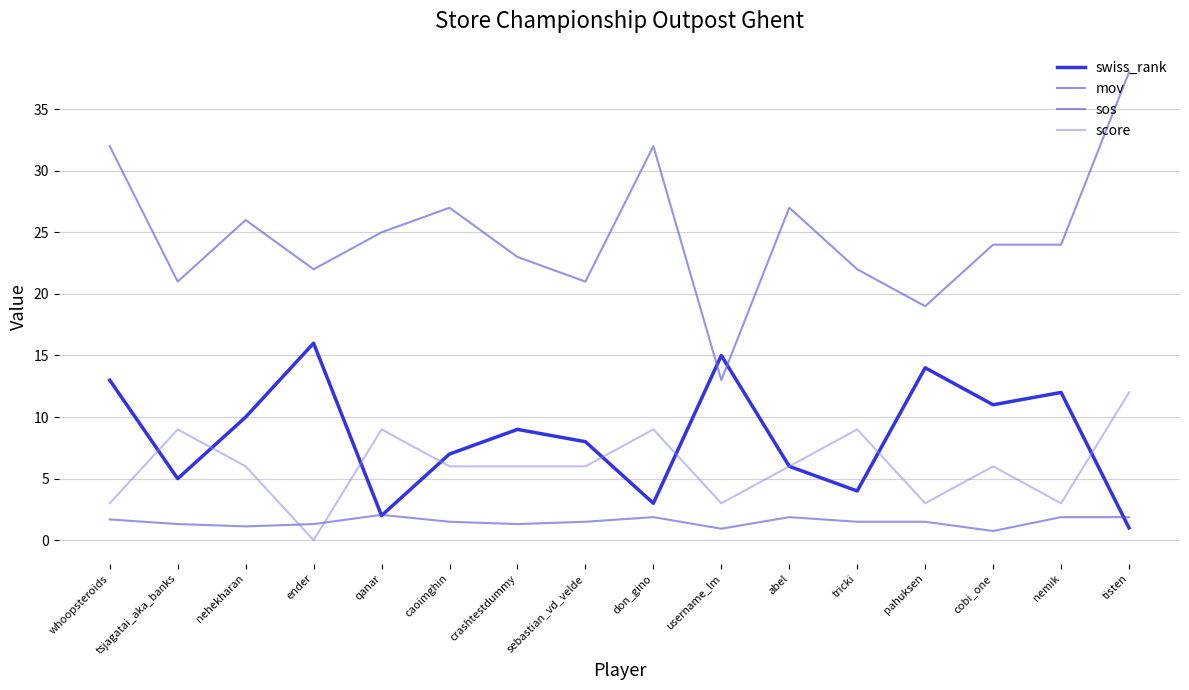

True or false: sos has a value of 1.9 at don_gino.

True